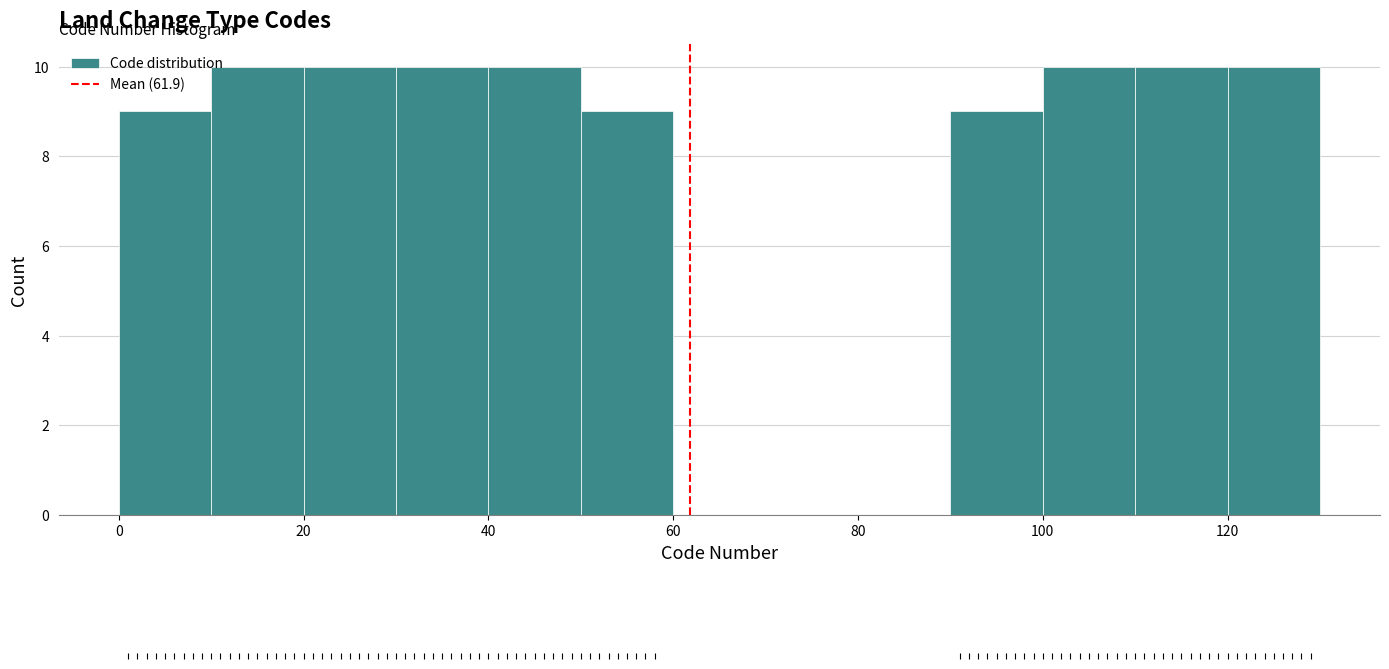

How tall is the bar that spans 90 to 100 on the x-axis? The values are not printed on the chart, so give them approximately, as read against the axis.

9